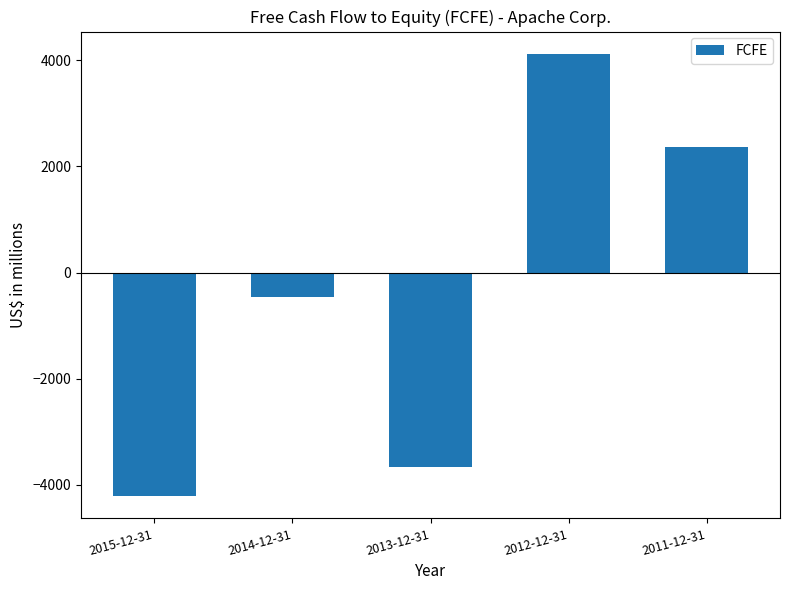

How many distinct data groups are displayed?

1